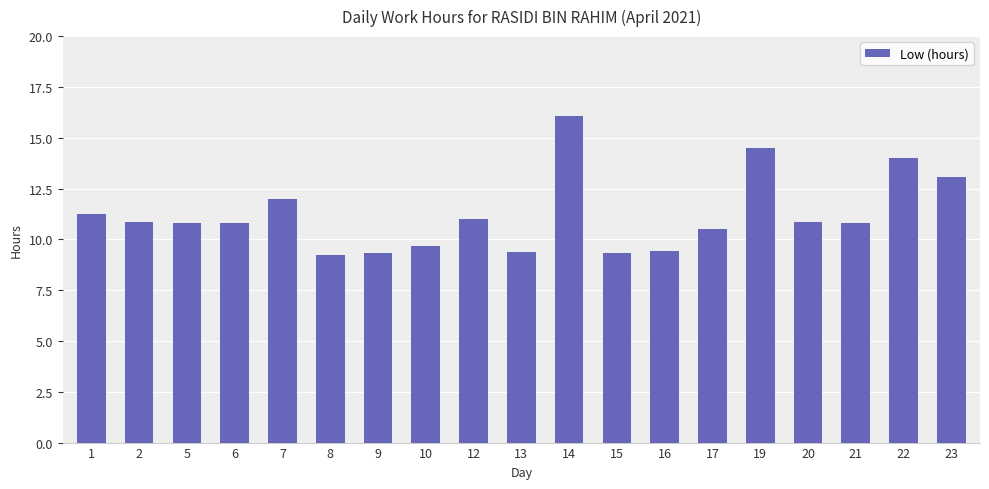

What is the ratio of the value at 10 to the value at 6?

0.9